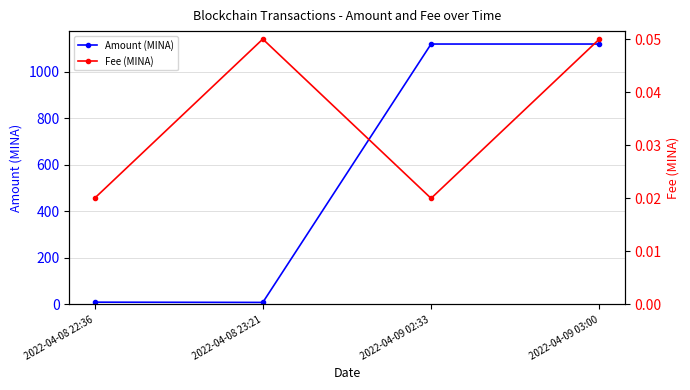

Is it true that Amount (MINA) equals 1119.5 at 2022-04-09 02:33?

True